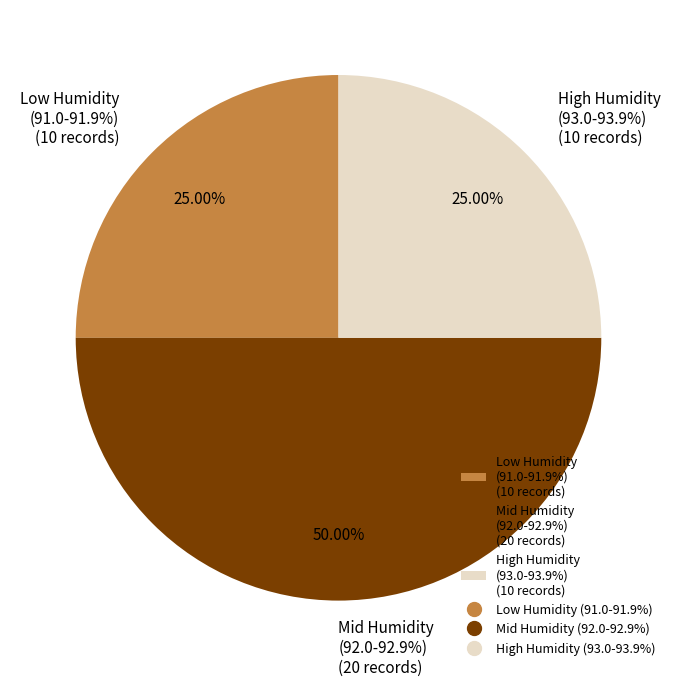

True or false: 00:17 accounts for 16% of the total.

False